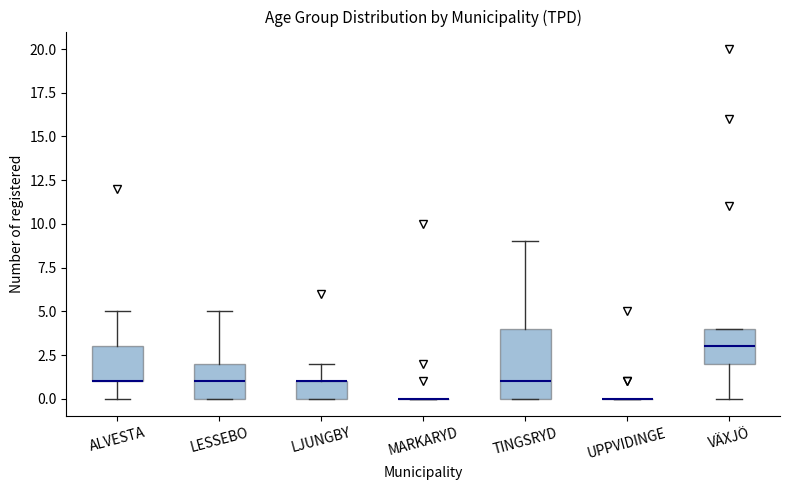

Reading left to right, read every box against the y-axis: the position of its median line, the range the box covers, and the ends of its whiskers. The values are not printed on the chart, so give them approximately, as read against the axis.

ALVESTA: median 1 (drawn on the box's lower edge), box 1 to 3, whiskers 0 to 5
LESSEBO: median 1, box 0 to 2, whiskers 0 to 5
LJUNGBY: median 1 (drawn on the box's upper edge), box 0 to 1, whiskers 0 to 2
MARKARYD: box collapsed to a line at 0, whiskers 0 to 0
TINGSRYD: median 1, box 0 to 4, whiskers 0 to 9
UPPVIDINGE: box collapsed to a line at 0, whiskers 0 to 0
VÄXJÖ: median 3, box 2 to 4, whiskers 0 to 4